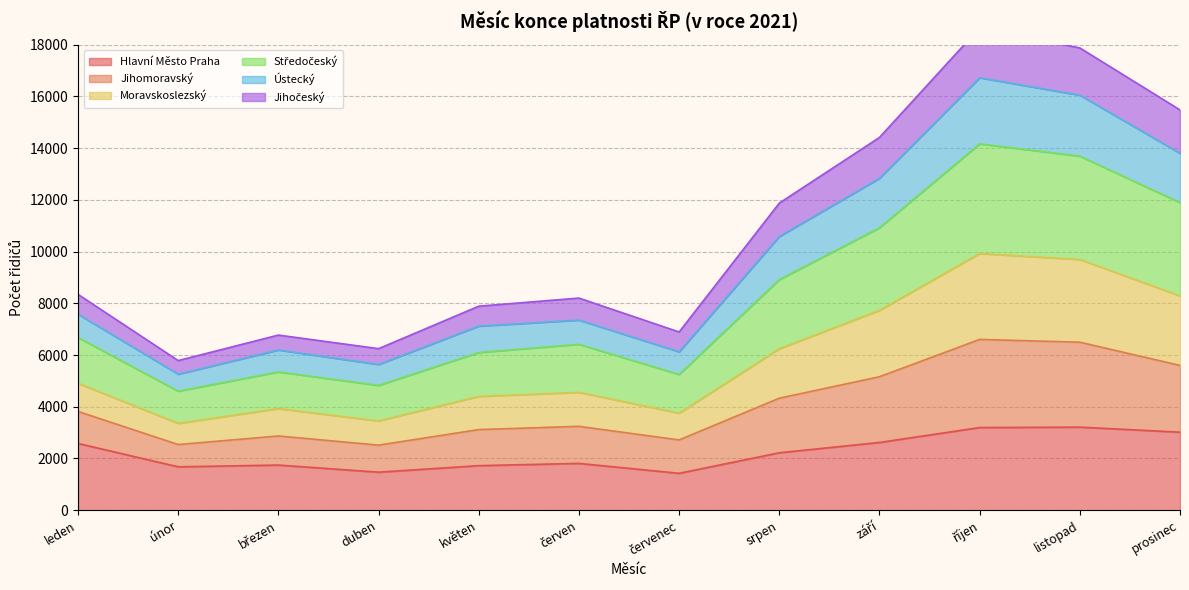

True or false: Hlavní Město Praha has a value of 2901 at srpen.

False